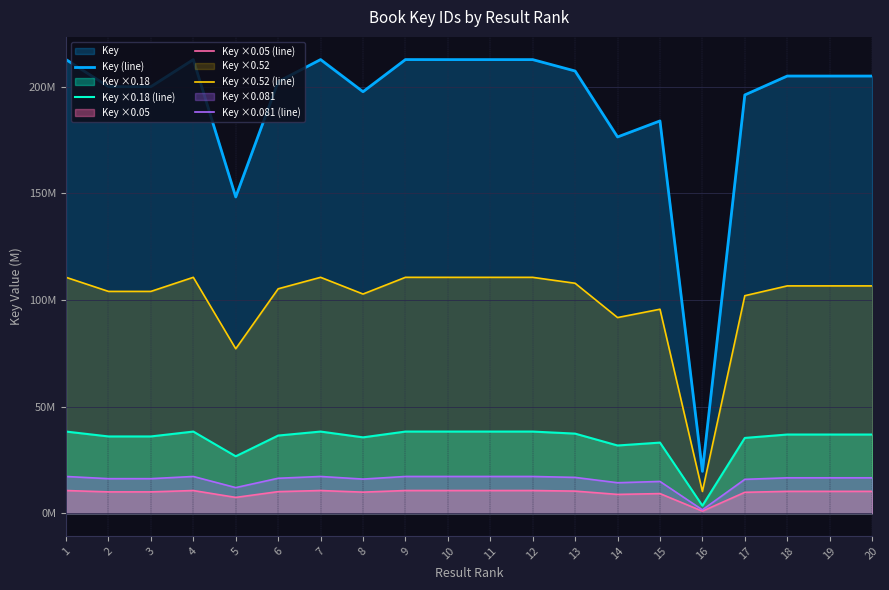

Reading left to right, what are all the values shown in this chart?

Key (line): 1=212.7	2=200.0	3=200.0	4=212.7	5=148.3	6=202.3	7=212.7	8=197.6	9=212.7	10=212.6	11=212.6	12=212.6	13=207.3	14=176.4	15=183.9	16=19.6	17=196.1	18=204.9	19=204.9	20=204.9
Key ×0.18 (line): 1=38.3	2=36.0	3=36.0	4=38.3	5=26.7	6=36.4	7=38.3	8=35.6	9=38.3	10=38.3	11=38.3	12=38.3	13=37.3	14=31.7	15=33.1	16=3.5	17=35.3	18=36.9	19=36.9	20=36.9
Key ×0.05 (line): 1=10.6	2=10.0	3=10.0	4=10.6	5=7.4	6=10.1	7=10.6	8=9.9	9=10.6	10=10.6	11=10.6	12=10.6	13=10.4	14=8.8	15=9.2	16=1.0	17=9.8	18=10.2	19=10.2	20=10.2
Key ×0.52 (line): 1=110.6	2=104.0	3=104.0	4=110.6	5=77.1	6=105.2	7=110.6	8=102.7	9=110.6	10=110.6	11=110.6	12=110.6	13=107.8	14=91.7	15=95.6	16=10.2	17=102.0	18=106.6	19=106.6	20=106.6
Key ×0.081 (line): 1=17.2	2=16.2	3=16.2	4=17.2	5=12.0	6=16.4	7=17.2	8=16.0	9=17.2	10=17.2	11=17.2	12=17.2	13=16.8	14=14.3	15=14.9	16=1.6	17=15.9	18=16.6	19=16.6	20=16.6